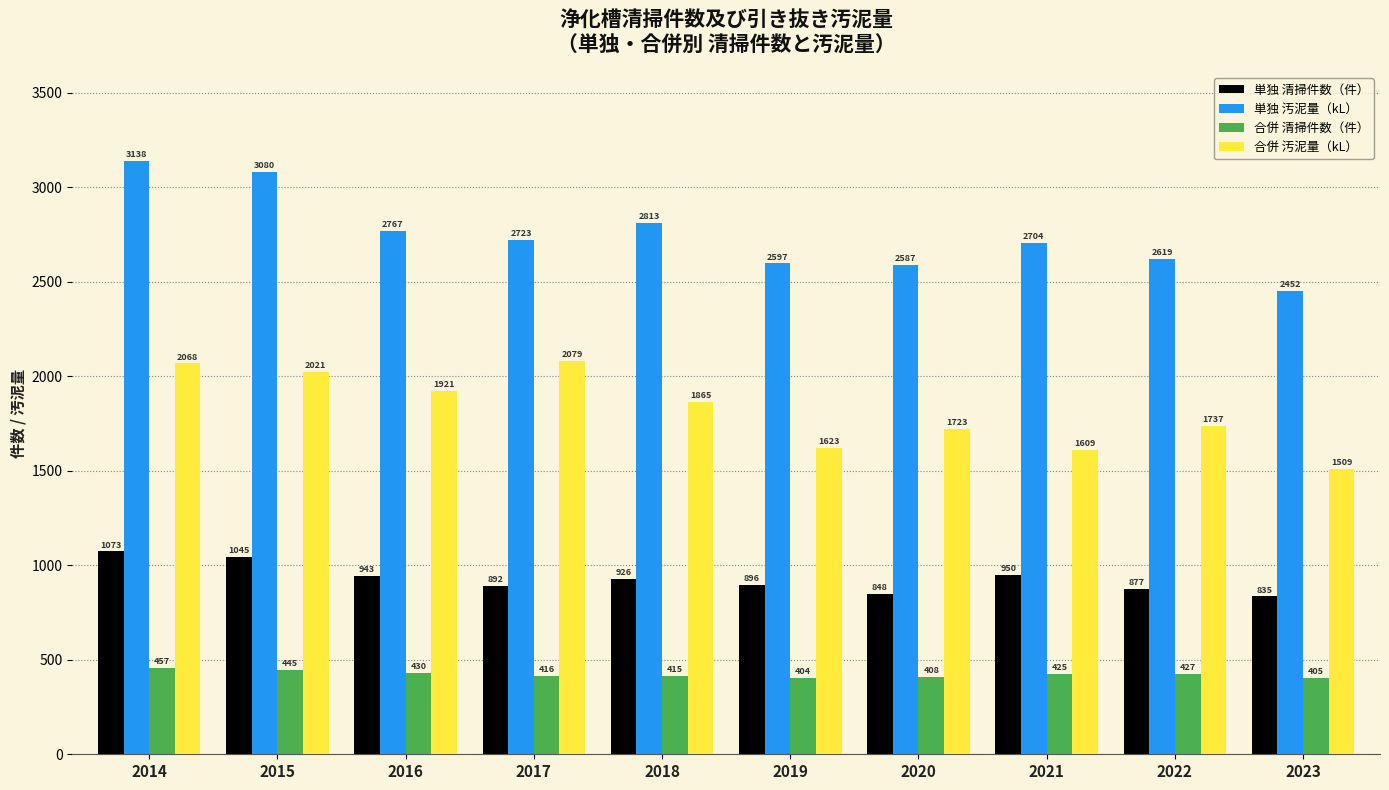

What is the value of the 合併 汚泥量（kL） bar at the 5th from the left?

1865